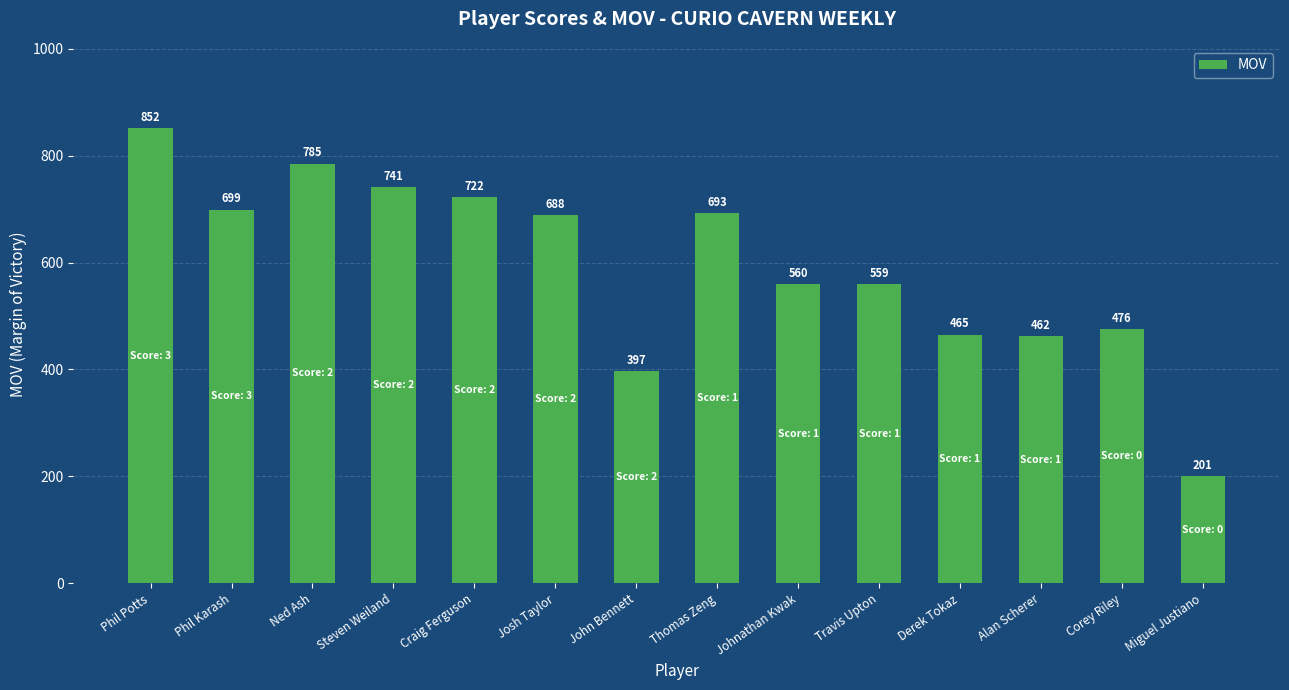

Rank the categories by value from lowest to highest.

Miguel Justiano, John Bennett, Alan Scherer, Derek Tokaz, Corey Riley, Travis Upton, Johnathan Kwak, Josh Taylor, Thomas Zeng, Phil Karash, Craig Ferguson, Steven Weiland, Ned Ash, Phil Potts